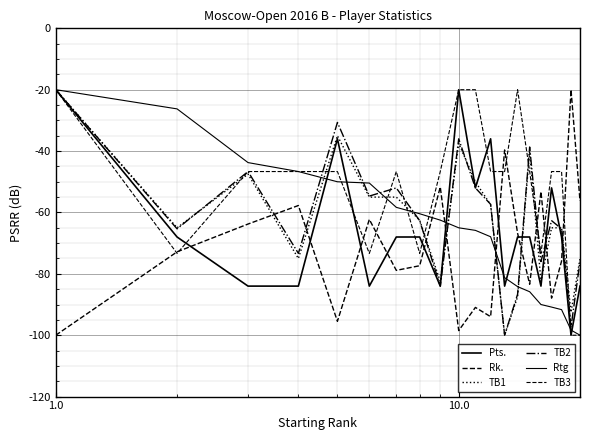

Is this an area chart (filled region under the line)?

No